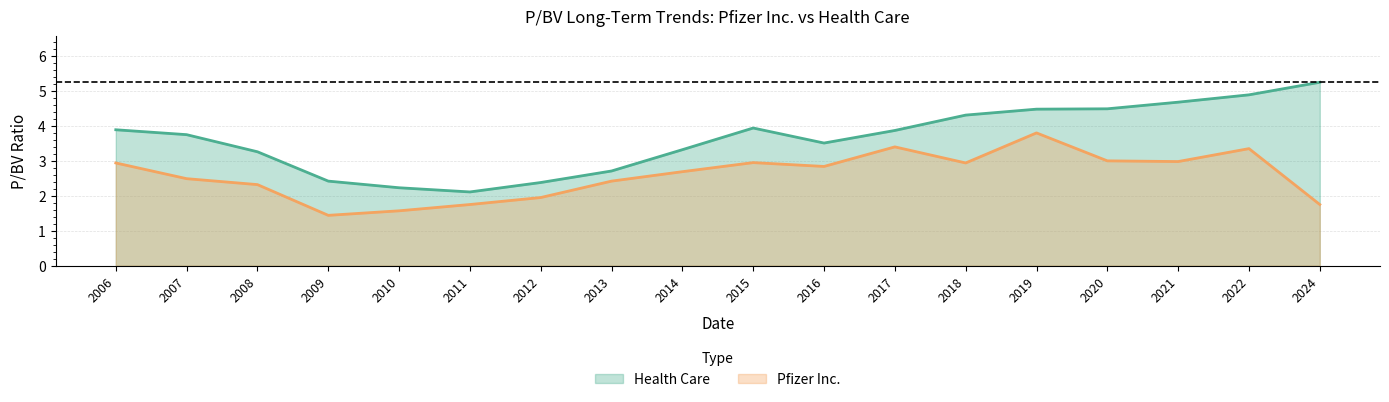

At how many categories does at least one series exceed 3?

13